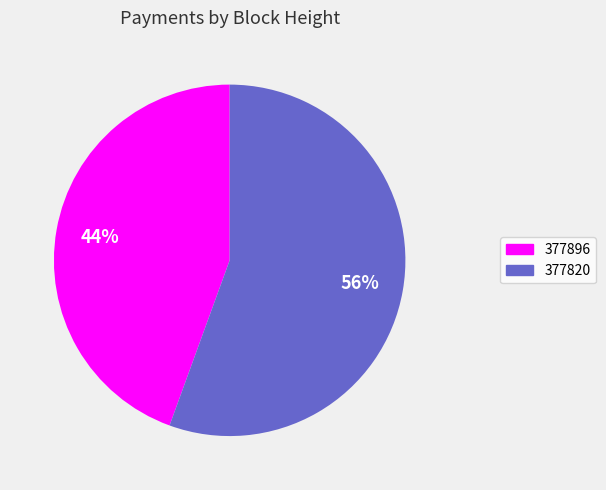

The 377820 slice represents 56% of the pie. True or false?

True